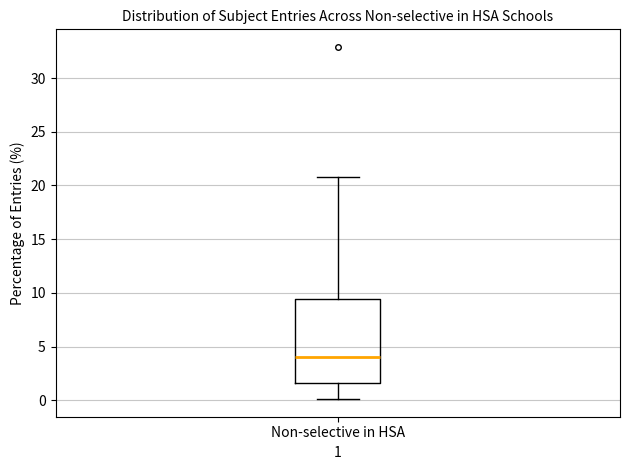

Read this box plot against the y-axis: the position of the median line, the range covered by the box, and the ends of both whiskers. The values are not printed on the chart, so give them approximately, as read against the axis.

median 4.0, box 1.5 to 9.5, whiskers 0.0 to 21.0